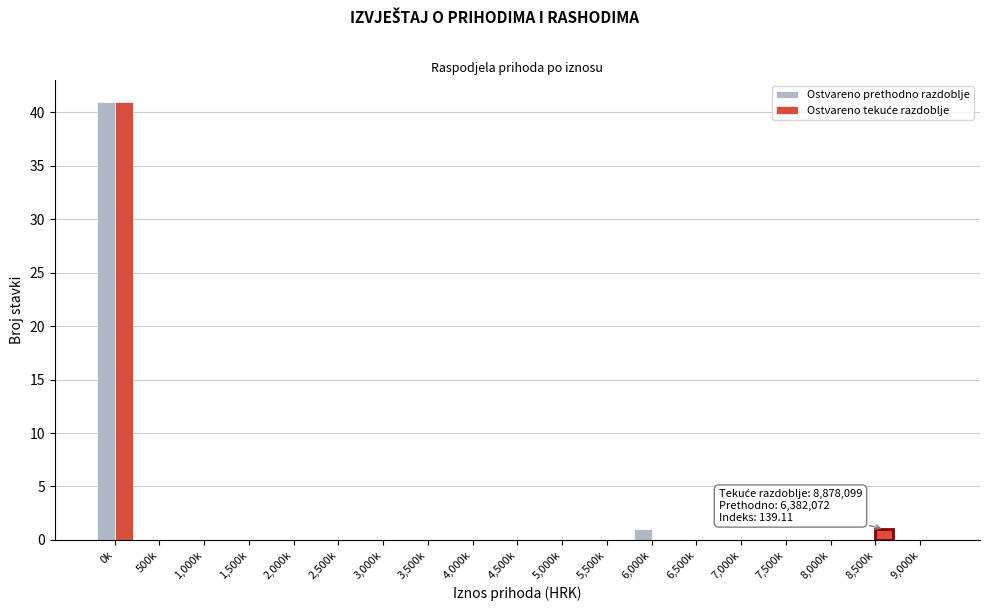

What is the sum of all Ostvareno prethodno razdoblje values?

42